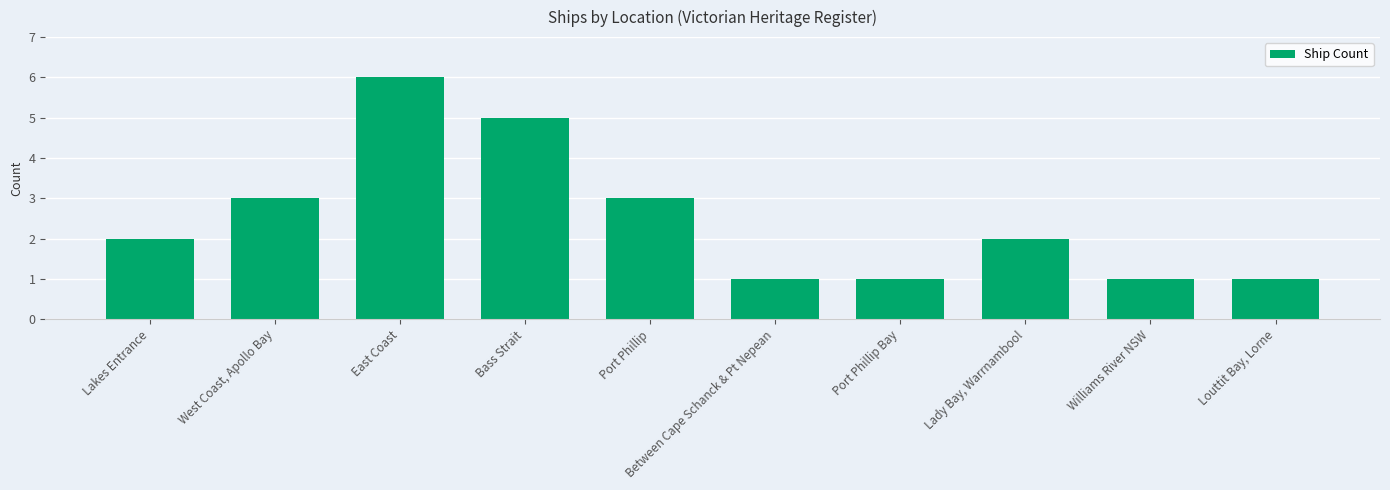

The value at Port Phillip is 4. True or false?

False